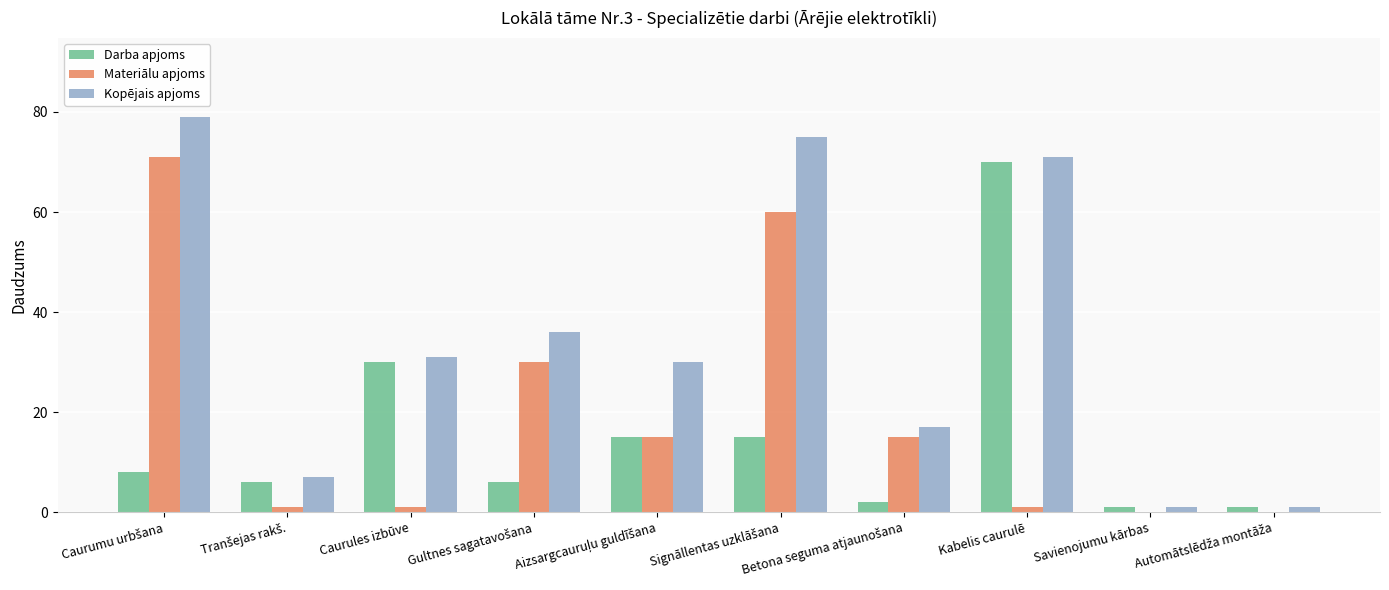

True or false: Darba apjoms has a value of 70 at Kabelis caurulē.

True